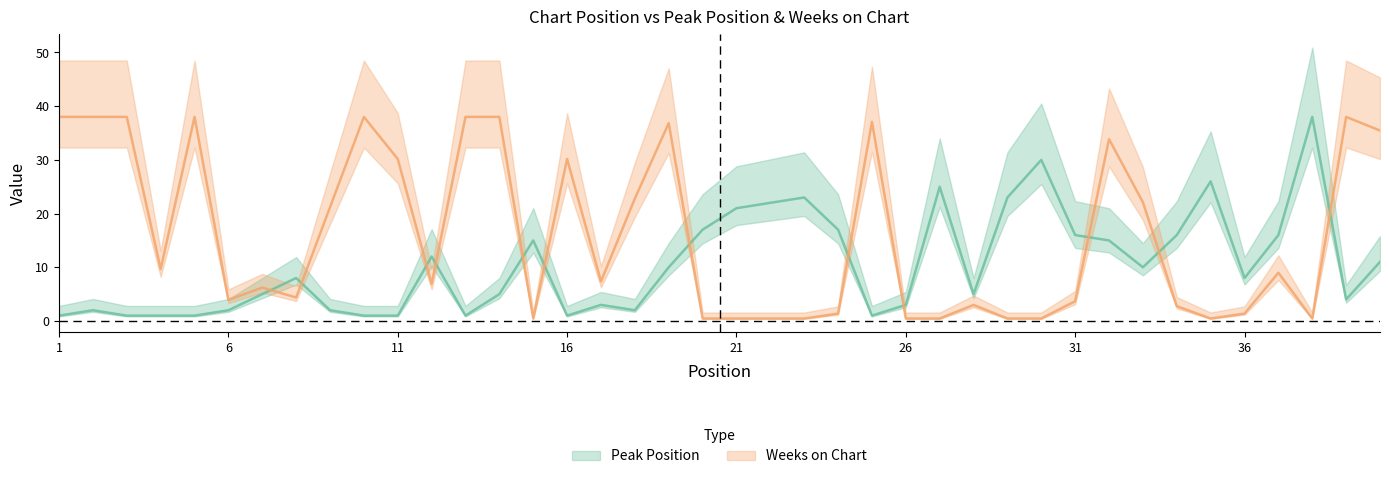

Which series has the largest total across all categories?

Weeks on Chart